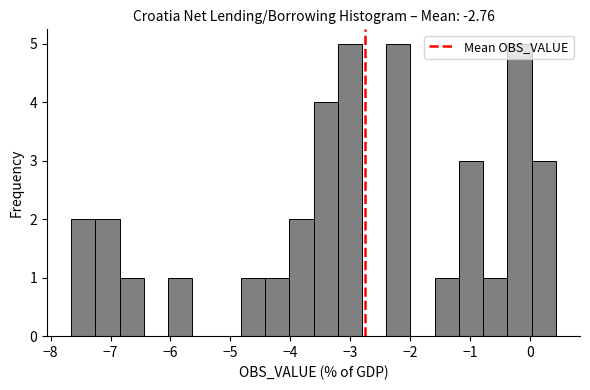

Reading left to right, transcribe this chart: for each bar, give the range it covers on the x-axis and its height. Neither the bar edges nor the heights are printed on the chart, so give them approximately, as read against the axes.

-7.7 to -7.3: 2
-7.3 to -6.8: 2
-6.8 to -6.4: 1
-6.4 to -6.0: 0
-6.0 to -5.6: 1
-5.6 to -5.2: 0
-5.2 to -4.8: 0
-4.8 to -4.4: 1
-4.4 to -4.0: 1
-4.0 to -3.6: 2
-3.6 to -3.2: 4
-3.2 to -2.8: 5
-2.8 to -2.4: 0
-2.4 to -2.0: 5
-2.0 to -1.6: 0
-1.6 to -1.2: 1
-1.2 to -0.8: 3
-0.8 to -0.4: 1
-0.4 to 0.0: 5
0.0 to 0.4: 3